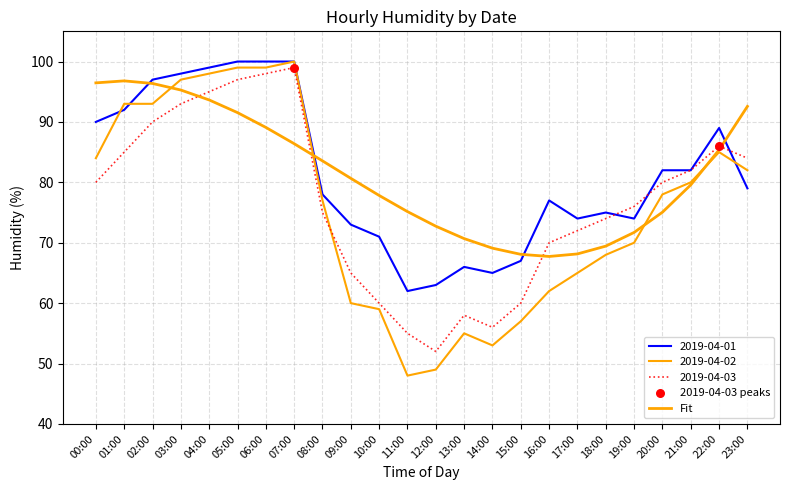

What is the total value across all series at 04:00?

292